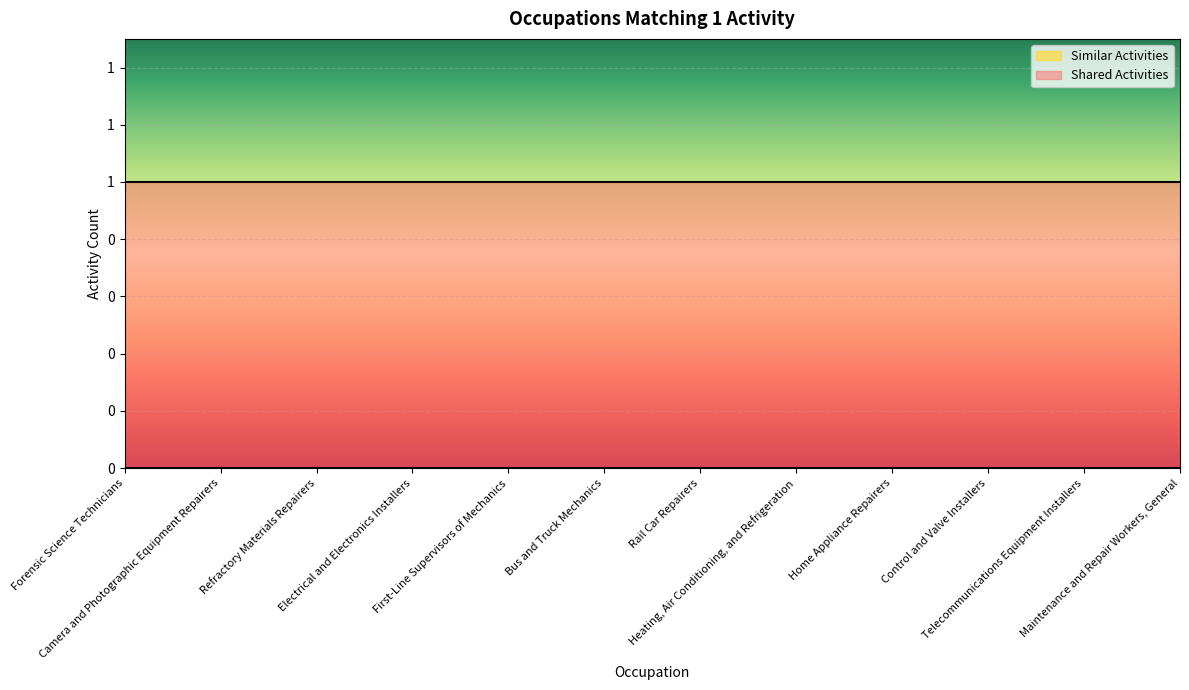

True or false: Similar Activities and Shared Activities cross at least once.

False